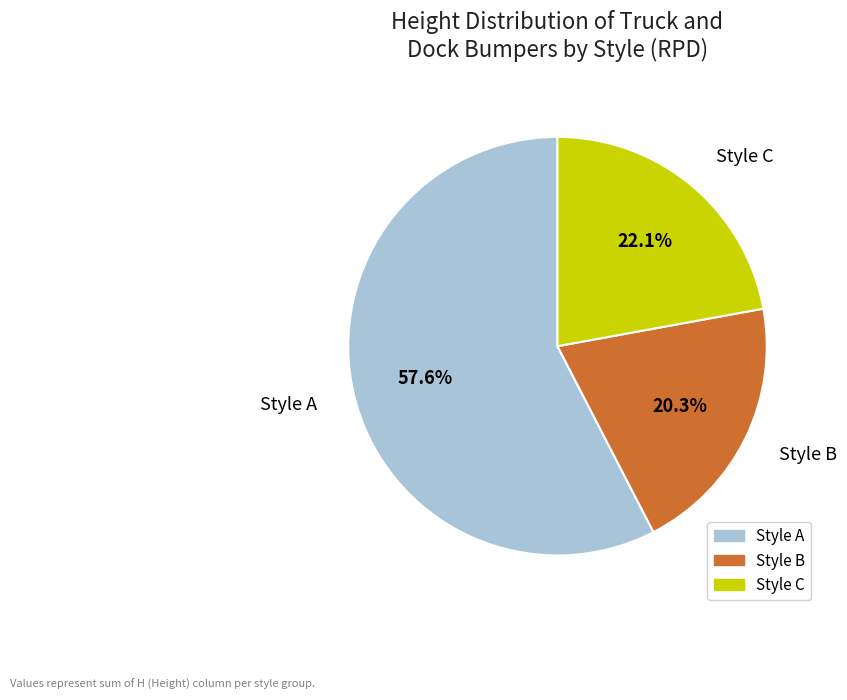

Approximately how many times larger is the value at Style A compared to Style C?

2.6